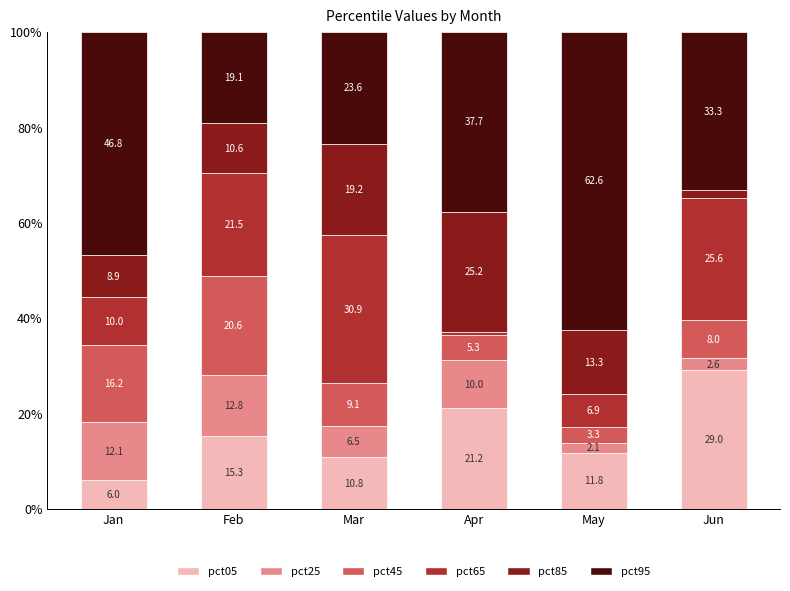

What is the total value across all series at May?

100.0